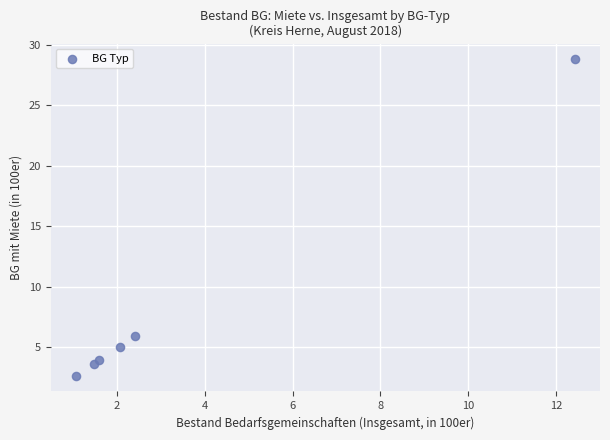

What Y value in the scatter plot is closest to 15?

5.9